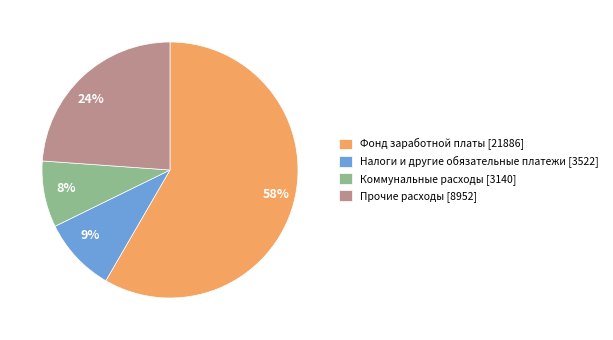

Which has a higher value, Коммунальные расходы or Фонд заработной платы?

Фонд заработной платы